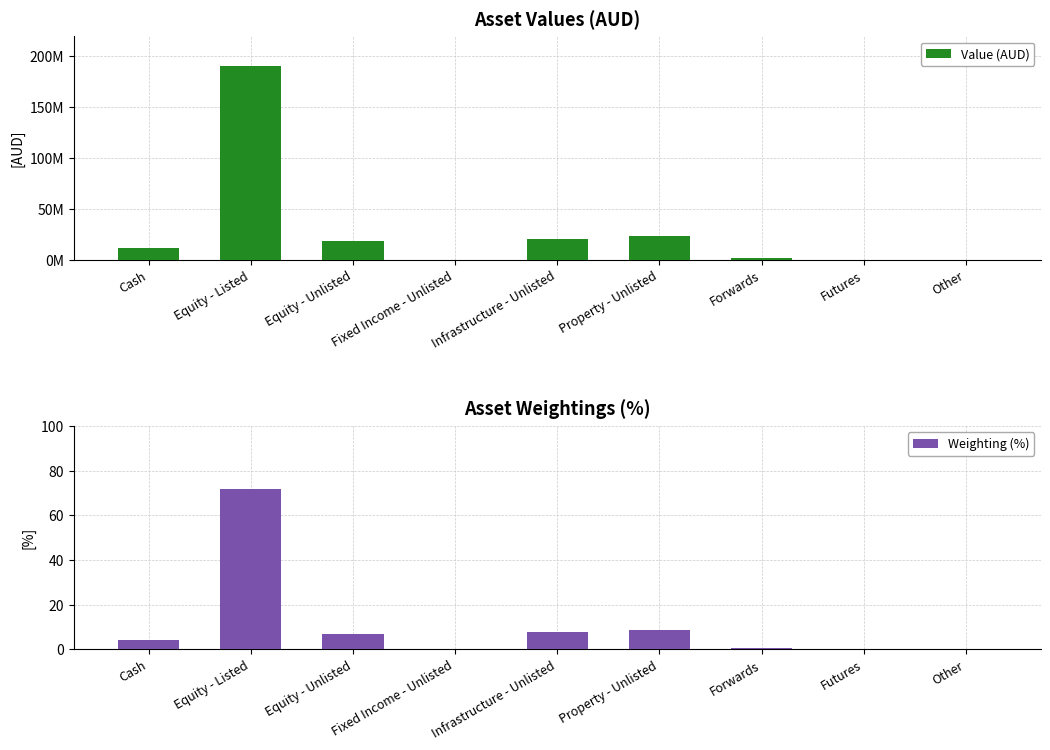

What position from the right is Equity - Unlisted?

7